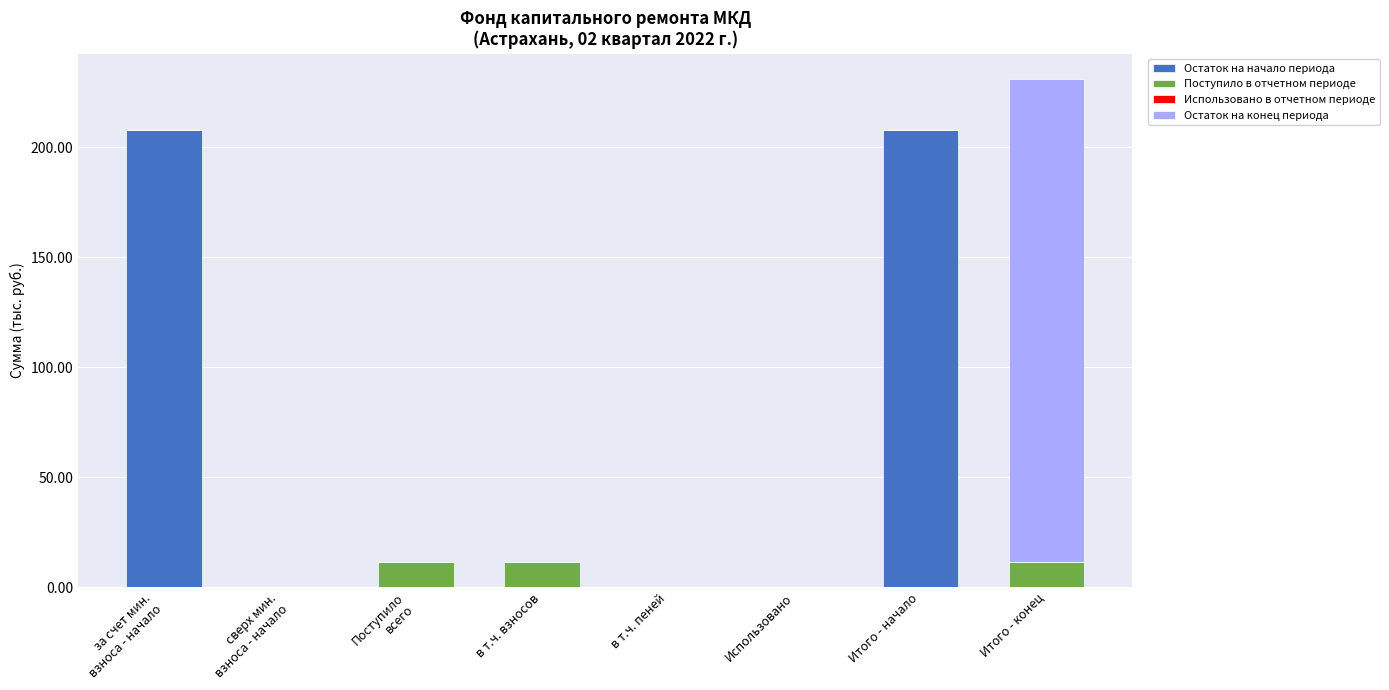

At which category is the sum across all series the highest?

Итого - конец